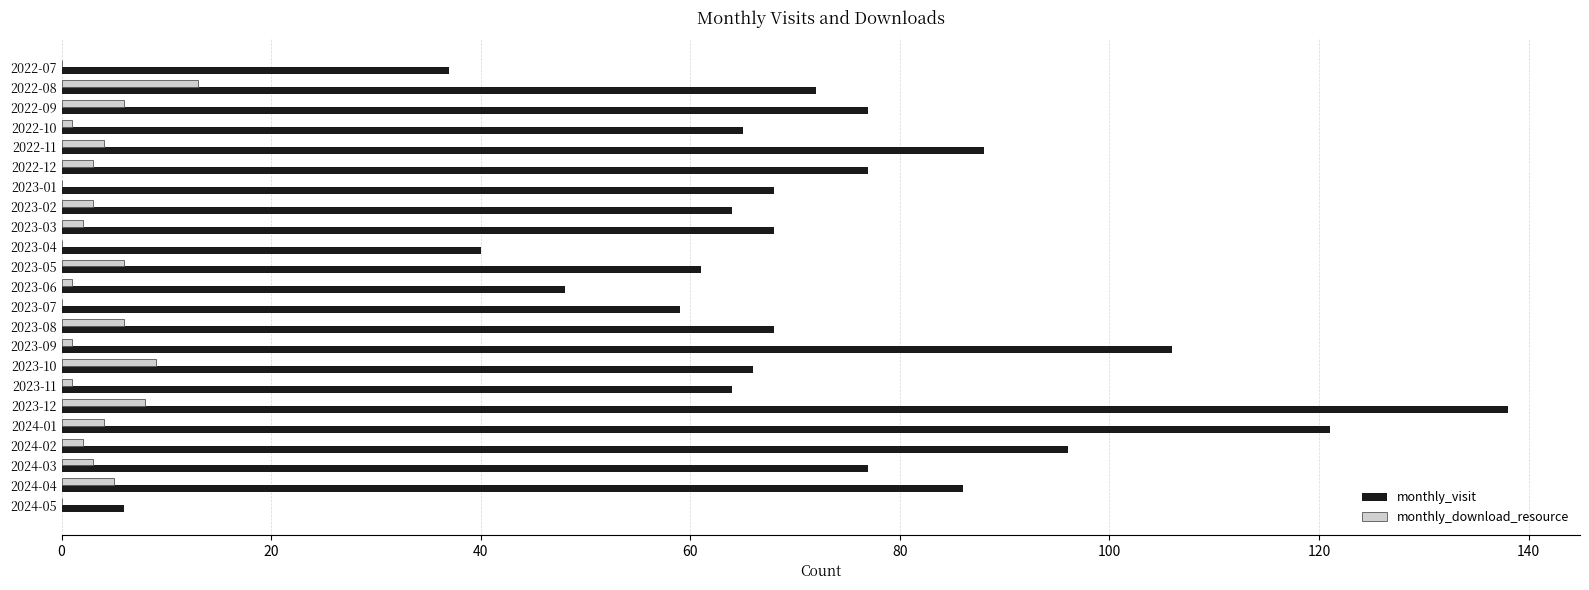

True or false: monthly_download_resource has a value of 13 at 2022-08.

True